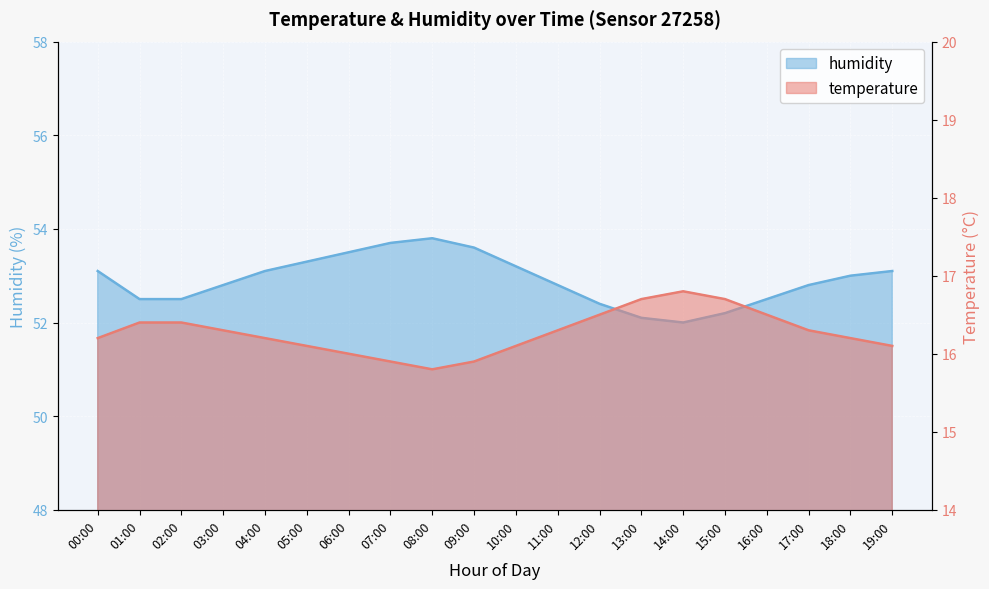

In humidity, how many points are lower than both neighbors (excluding endpoints)?

1